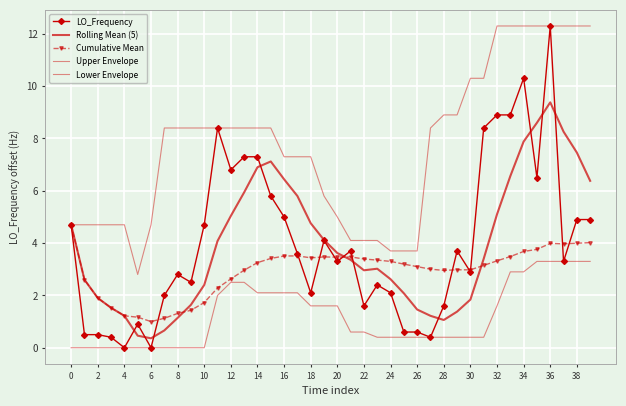

What is the value of the Lower Envelope point at the 38th from the left?

3.3